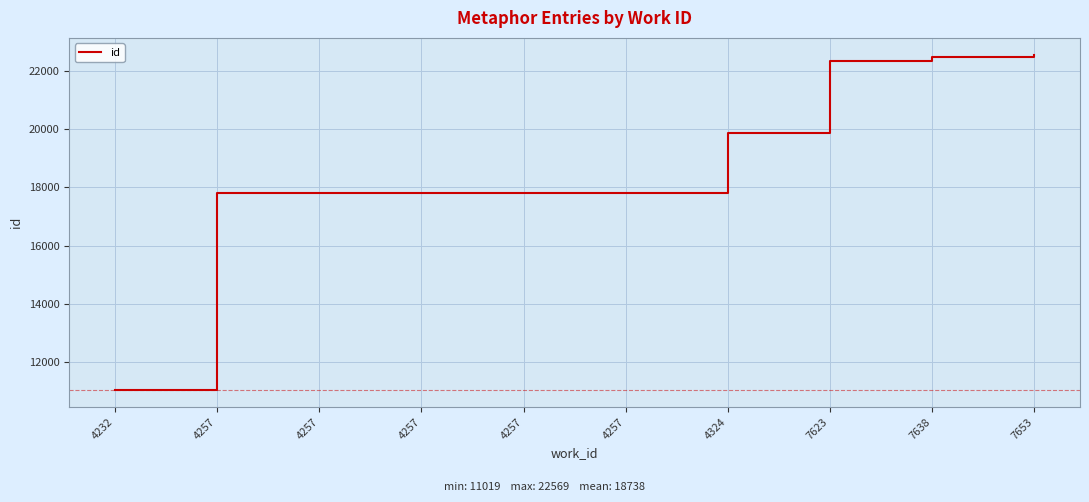

How many lines are shown in the chart?

1